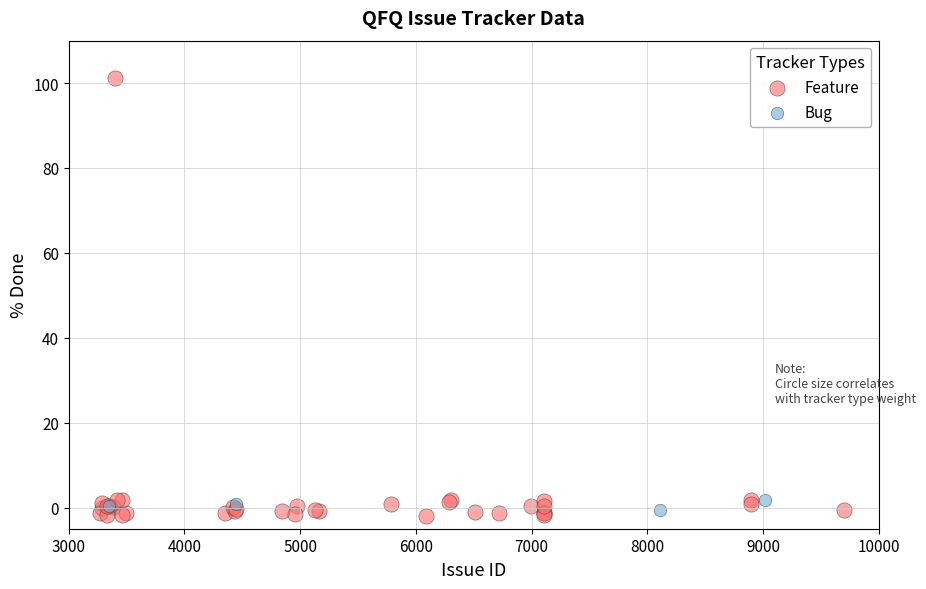

Which series contains the highest Y value?

Feature